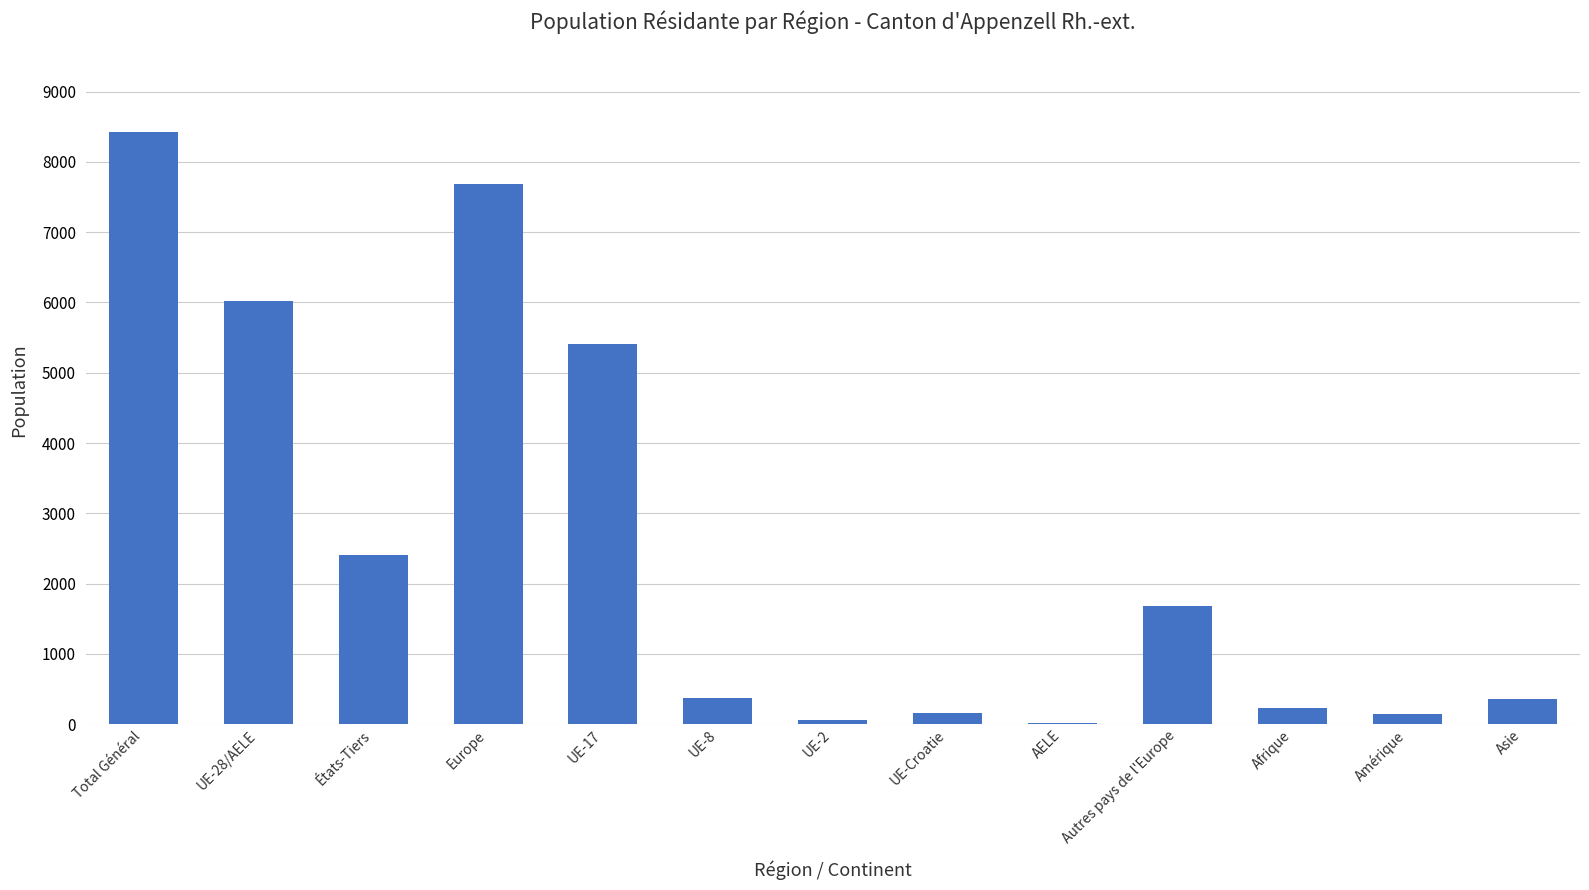

What value does the data have at Amérique?

140